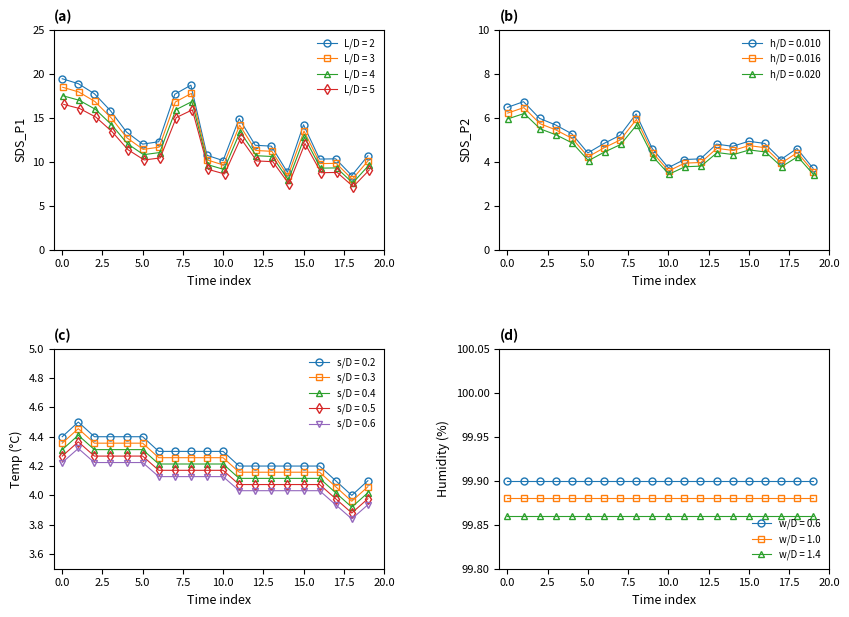

At how many categories does at least one series exceed 16?

5